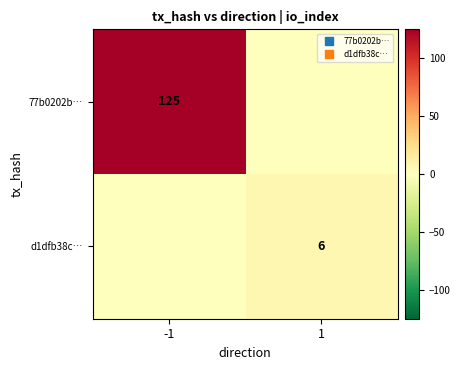

Is the value of d1dfb38c… at 1 greater than the value of 77b0202b… at 1?

Yes